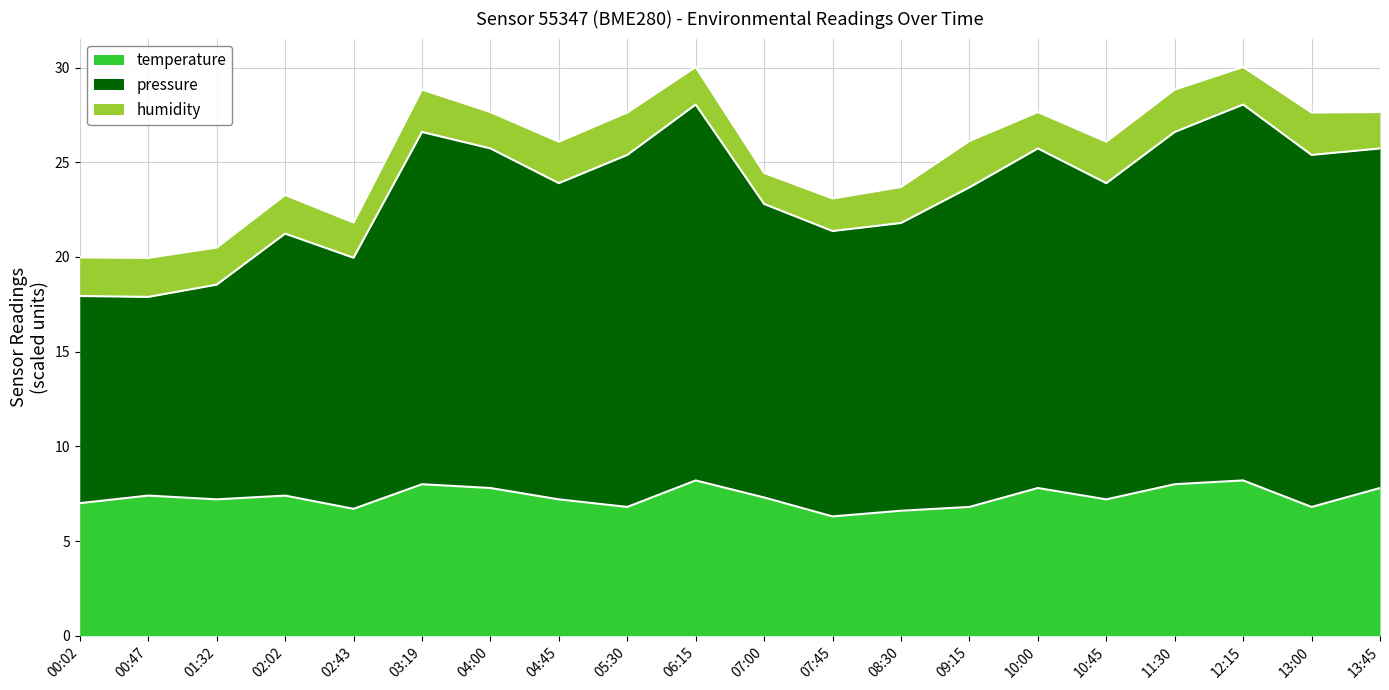

What is the label of the 20th point from the right?

00:02